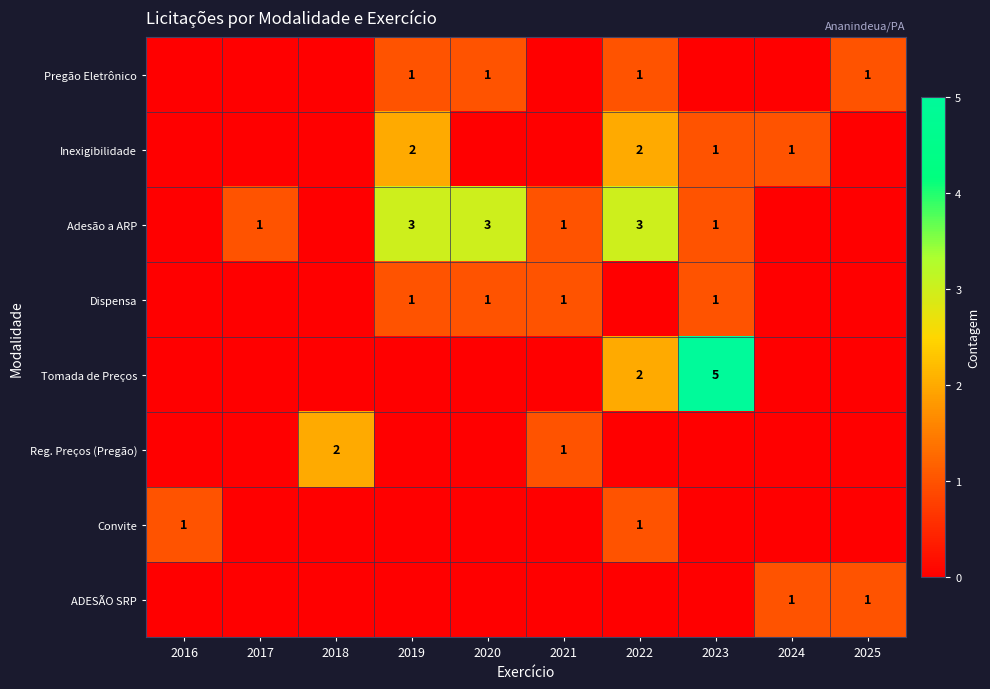

The Tomada de Preços series shows 8 at 2023. True or false?

False